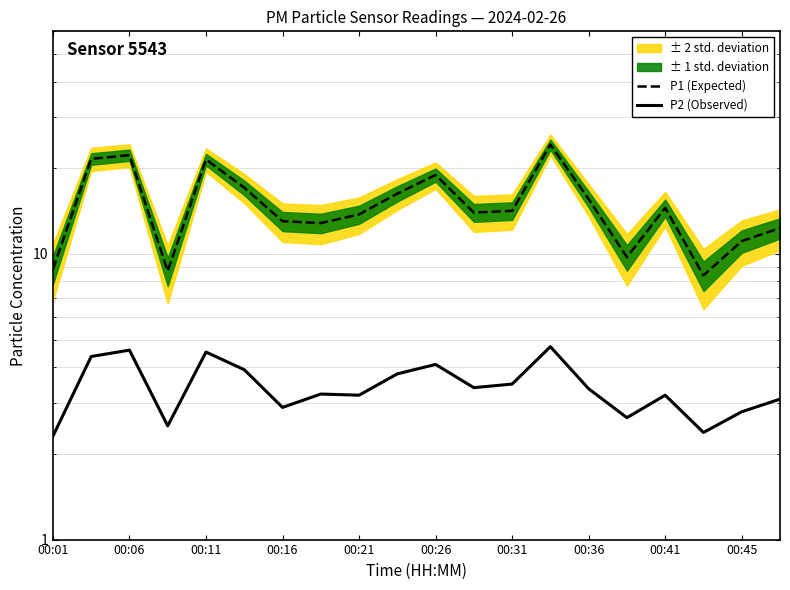

At how many categories does at least one series exceed 8?

20